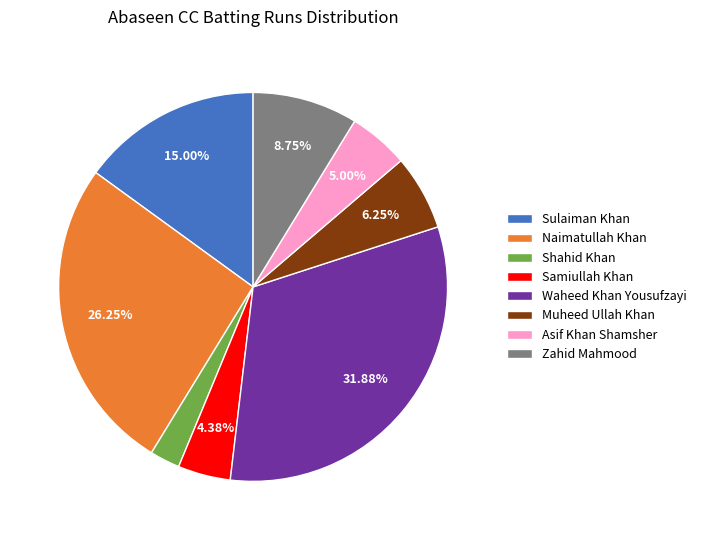

To the nearest percent, what is the average slice percentage?

12%